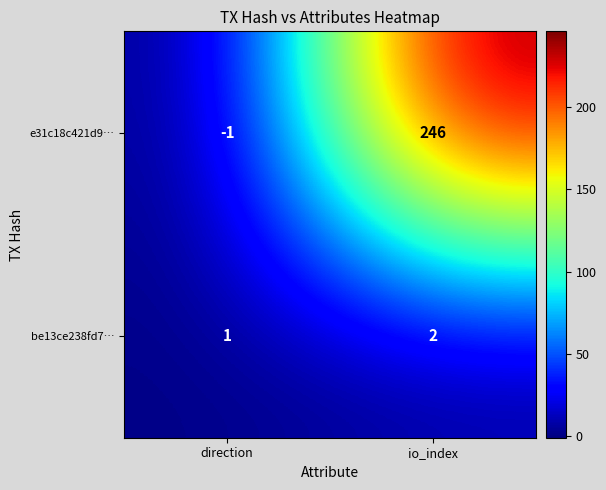

Between direction and io_index, which series saw the biggest shift?

e31c18c421d9…